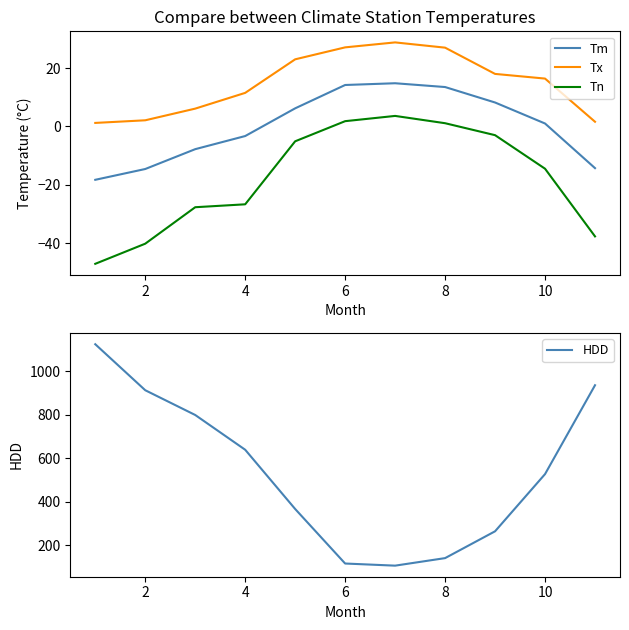

True or false: HDD has more than 2 interior local peaks.

False